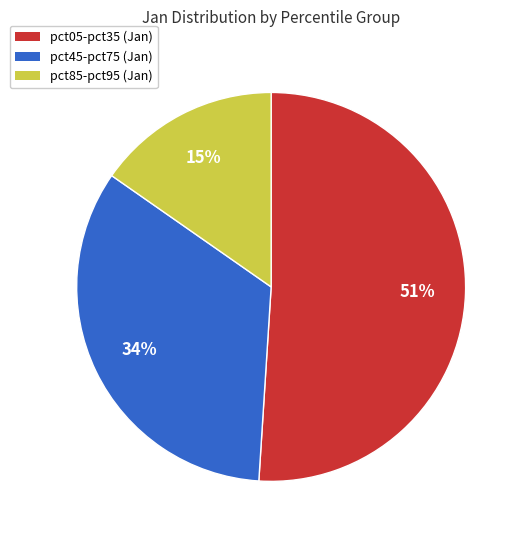

Is there a majority slice in this chart?

Yes